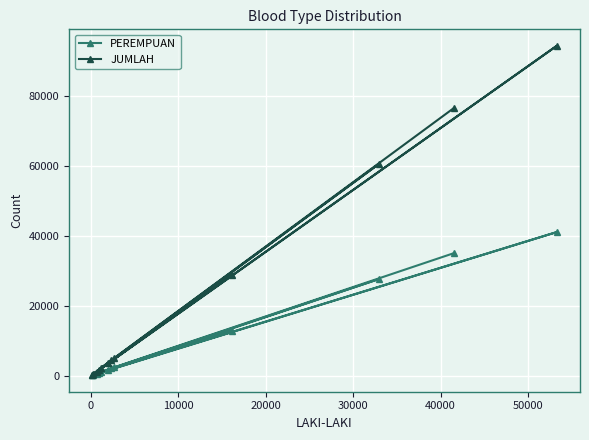

Which series has the largest total across all categories?

JUMLAH